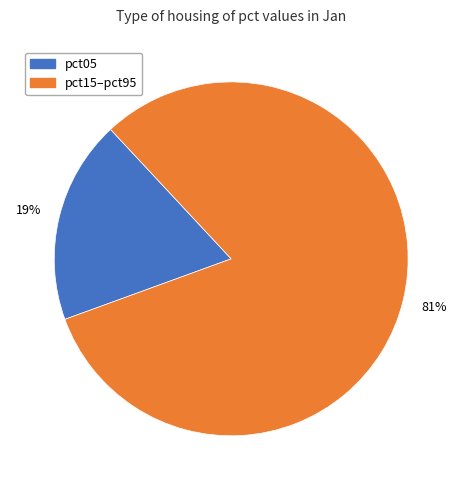

To the nearest percent, what is the average slice percentage?

50%